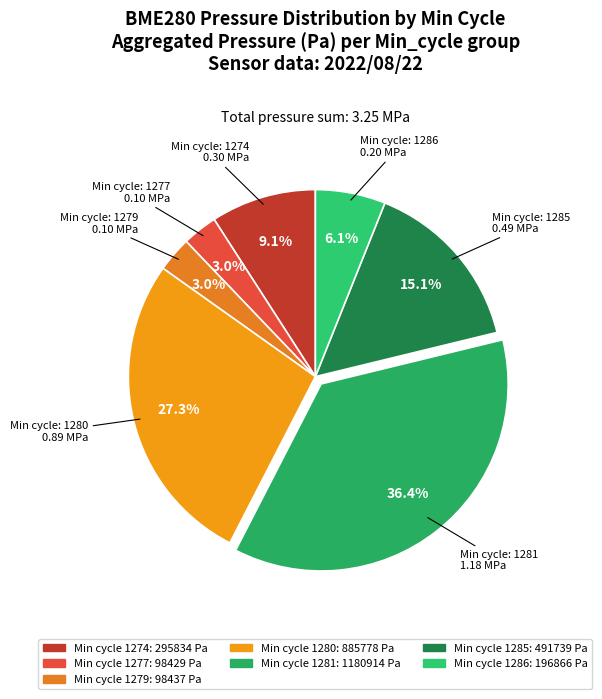

How many slices are in this pie chart?

7